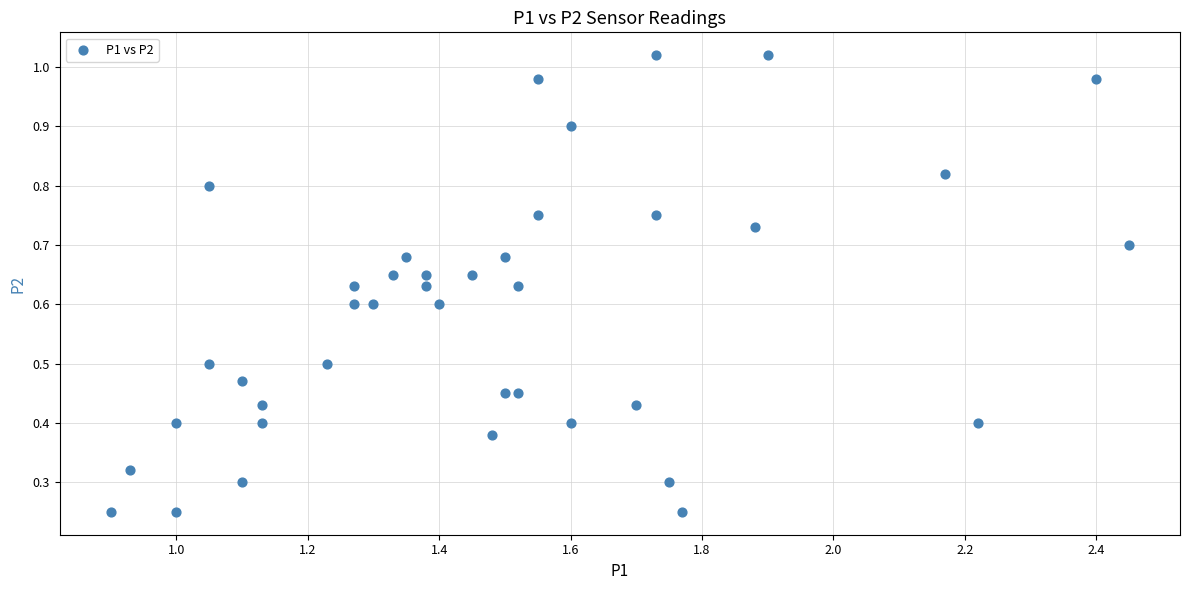

What is the range of X values (max minus min)?

1.6